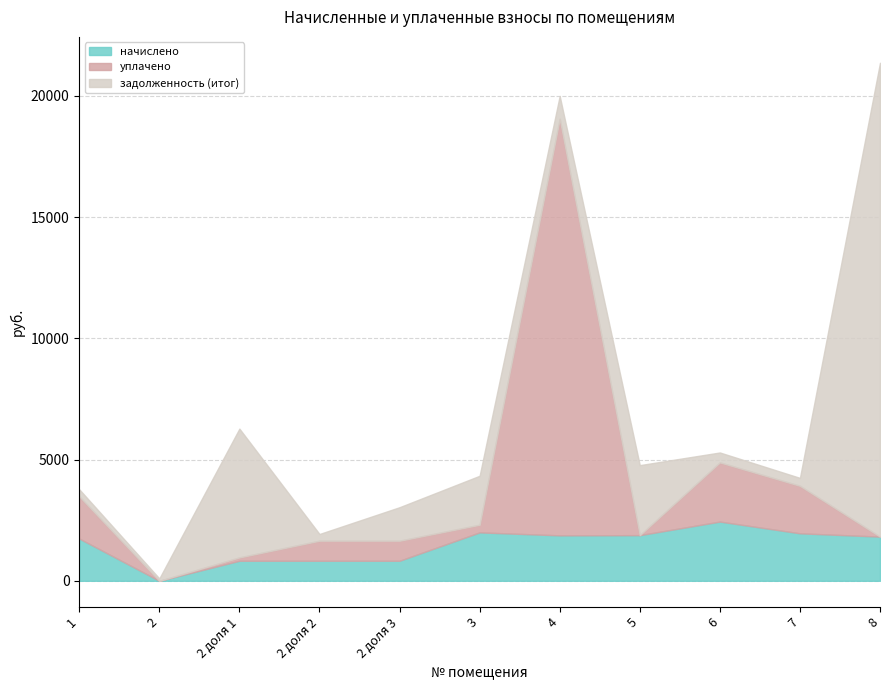

Reading left to right, extract all data points from this chart.

начислено: 1742.6	0.0	826.8	826.8	826.8	1997.0	1874.0	1882.6	2442.2	1958.9	1822.1
уплачено: 1743.1	0.0	137.8	826.8	826.8	314.5	17178.3	0.0	2442.2	1958.9	0.0
задолженность (итог): 288.3	98.4	5310.9	276.4	1381.3	2019.4	941.6	2887.0	407.0	326.5	19539.2